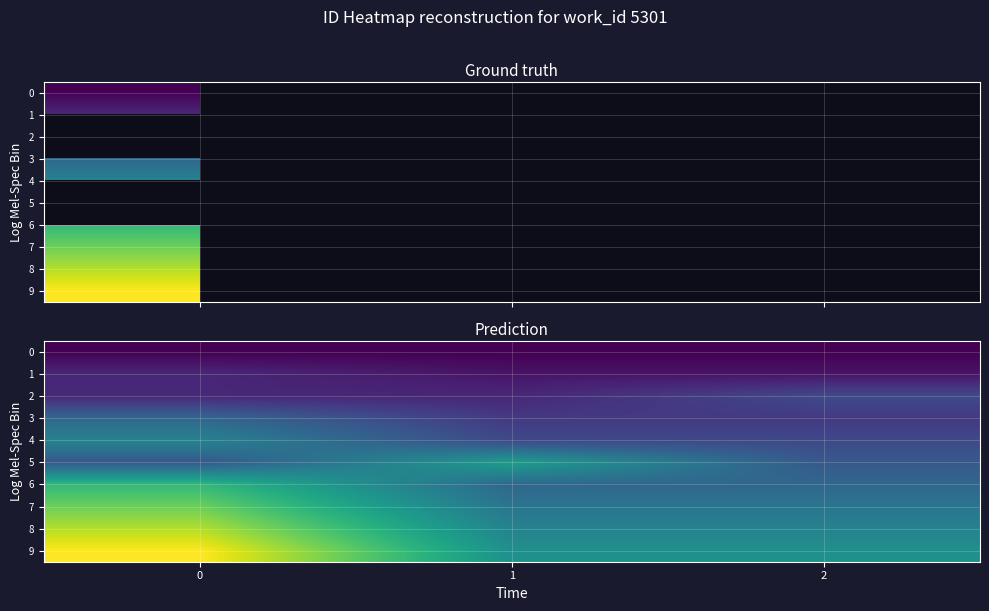

What value does the 2 series have at 0?

23047.0